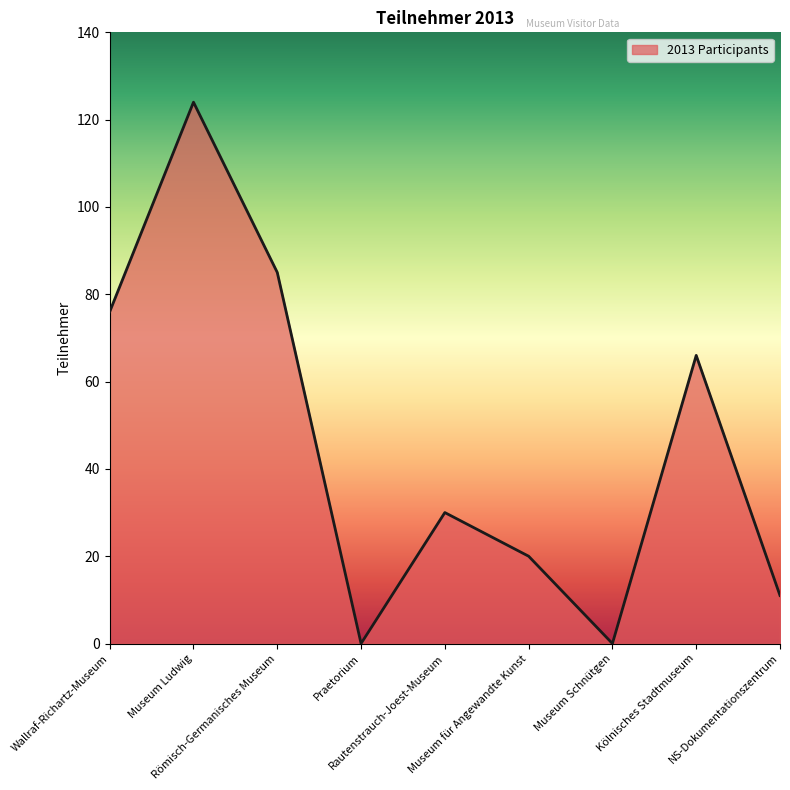

What is the difference between the maximum and minimum values?

124